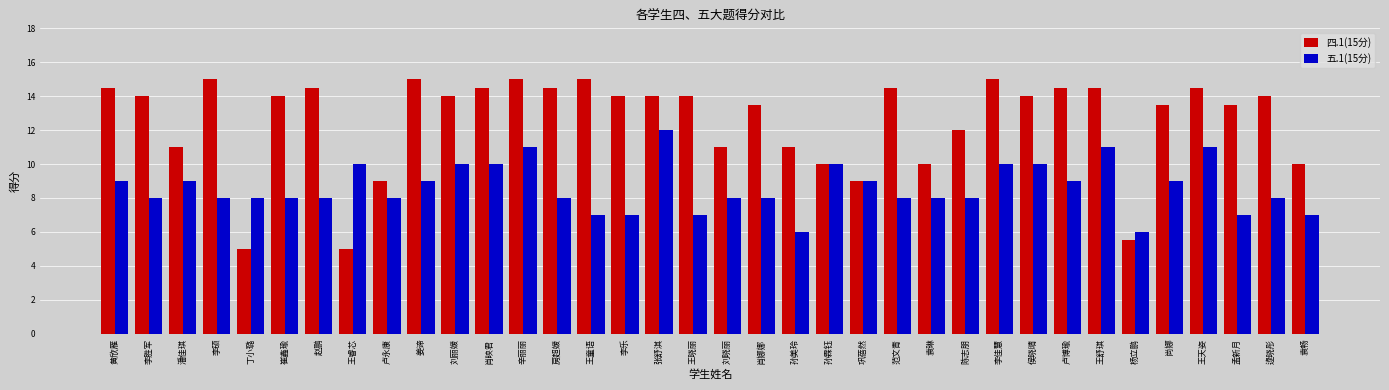

List the series in order of their peak value, highest first.

四.1(15分), 五.1(15分)